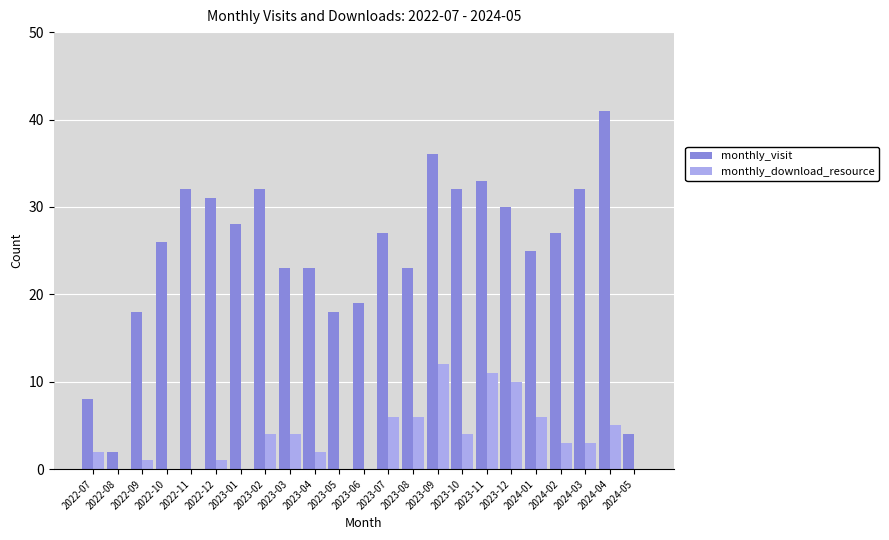

How many groups of bars are there?

23